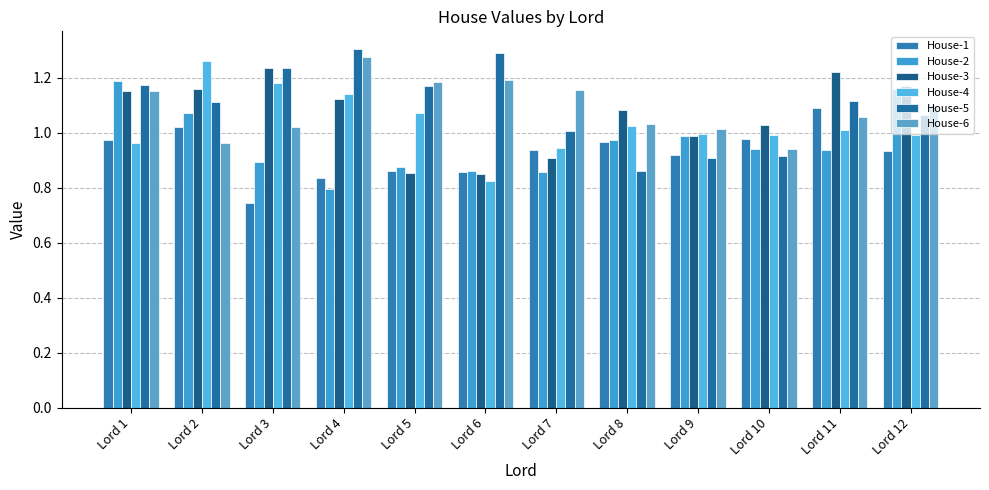

What is the maximum value shown in the chart?

1.3